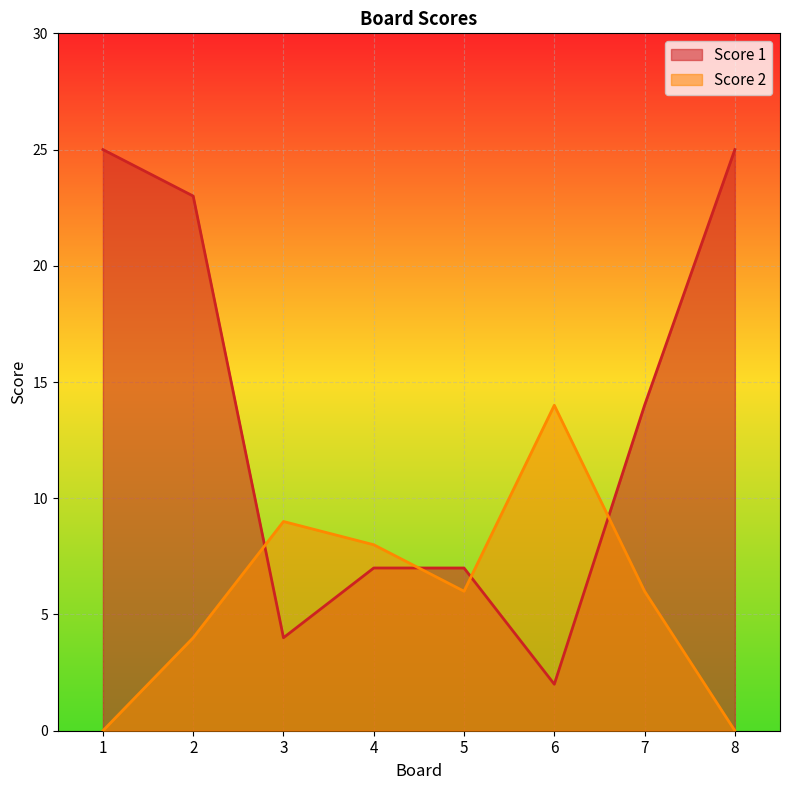

Which category has the highest value across all series?

1